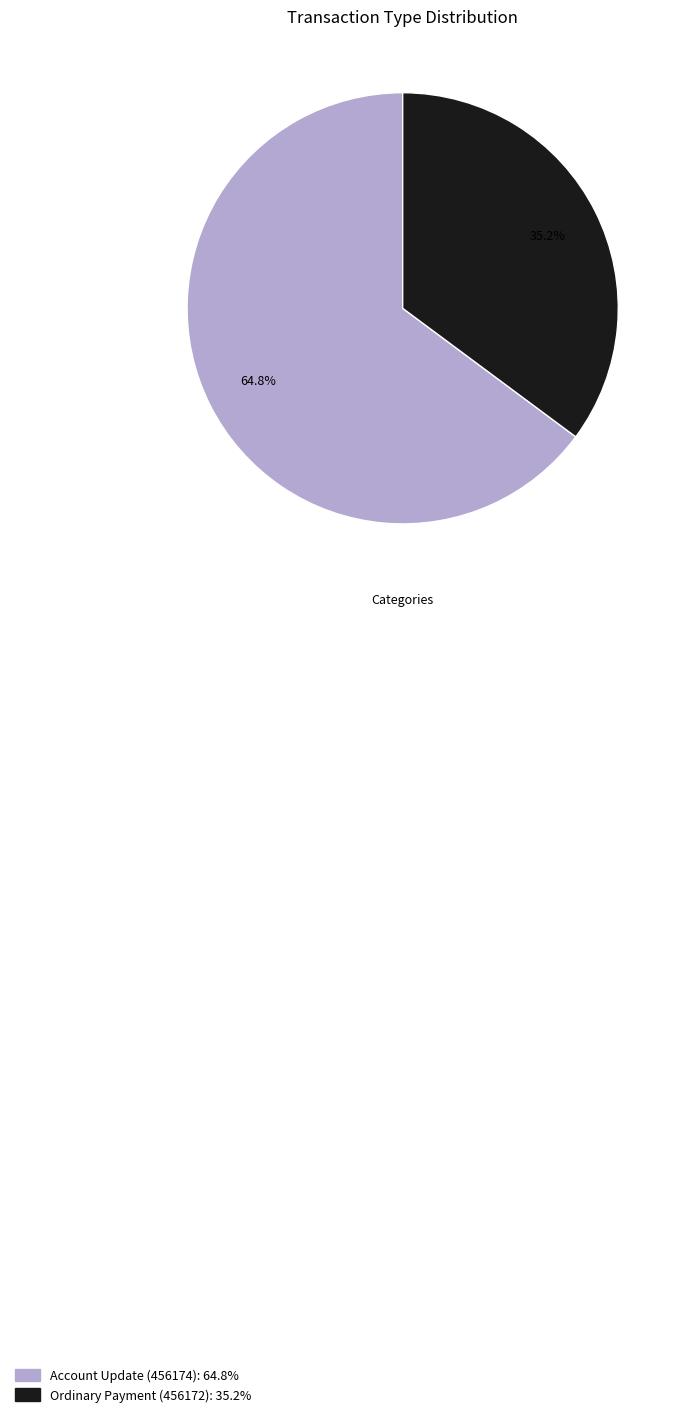

Which slice is the largest?

Account Update (456174)